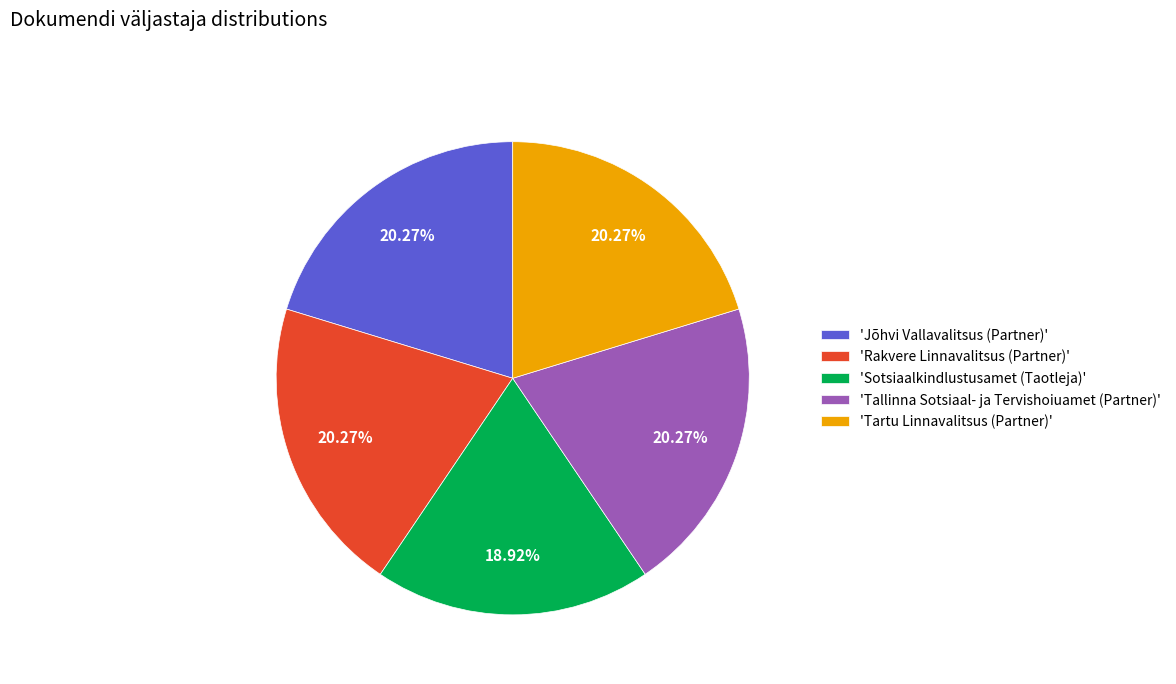

Do 'Jõhvi Vallavalitsus (Partner)' and 'Sotsiaalkindlustusamet (Taotleja)' together represent more than half of the pie?

No